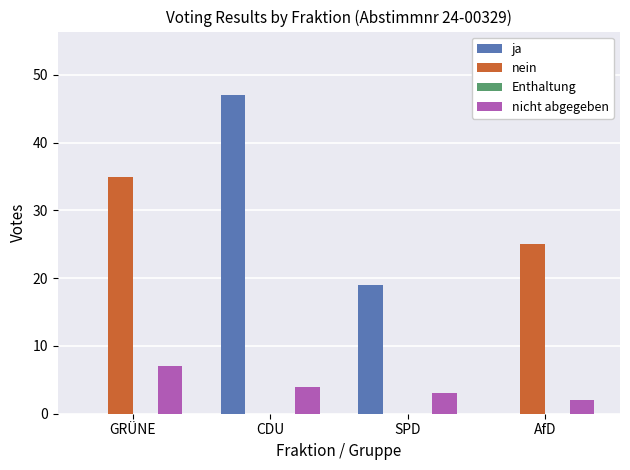

How many categories are shown in the chart?

4